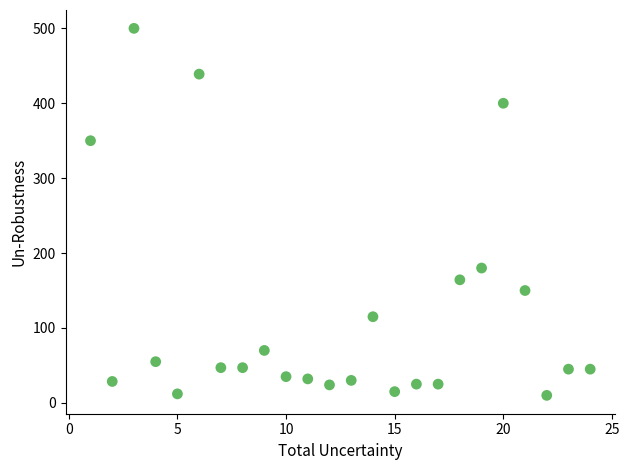

What Y value in the scatter plot is closest to 255?

180.0